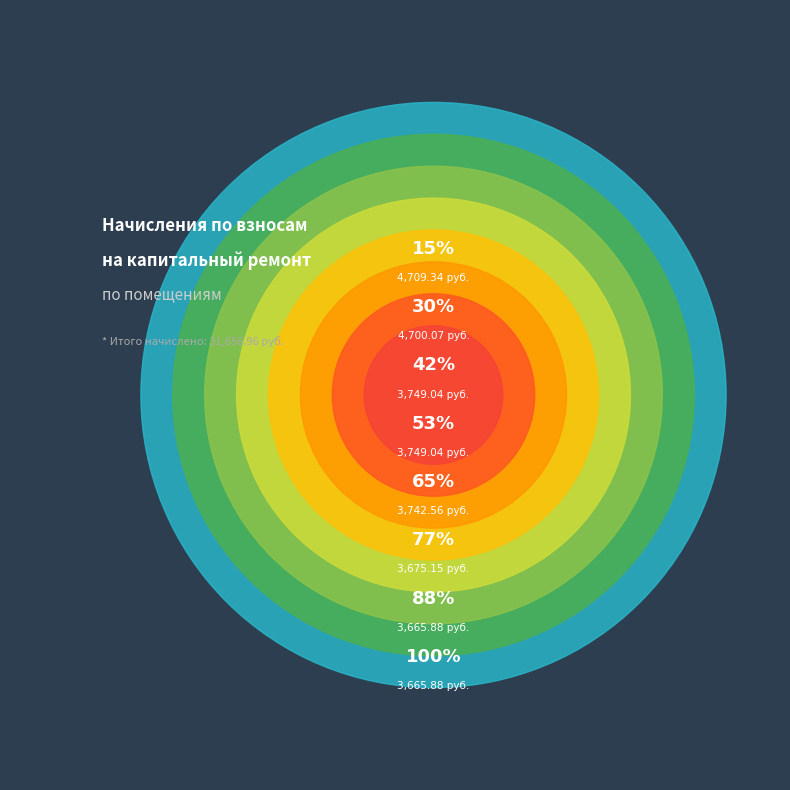

How many slices are in this pie chart?

8